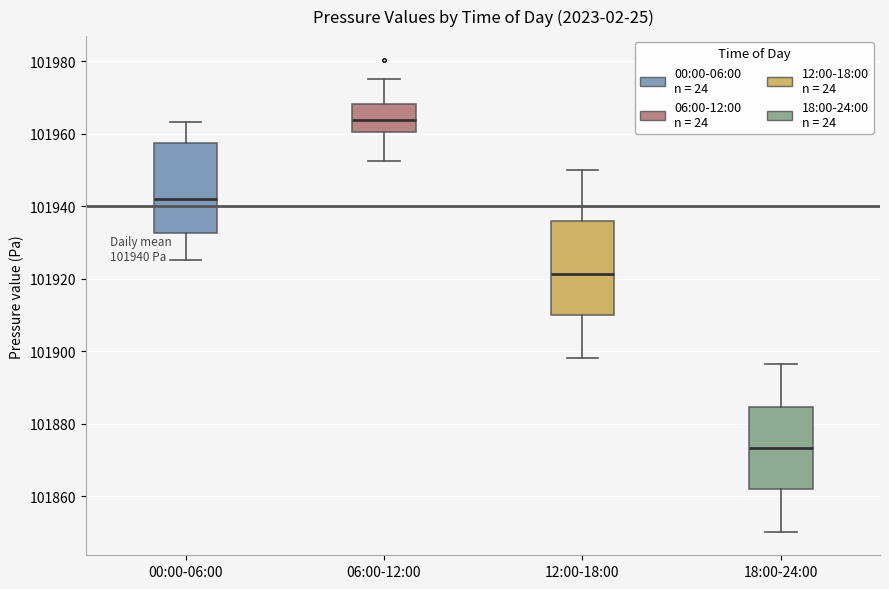

Which box's median line is the lowest?

18:00-24:00